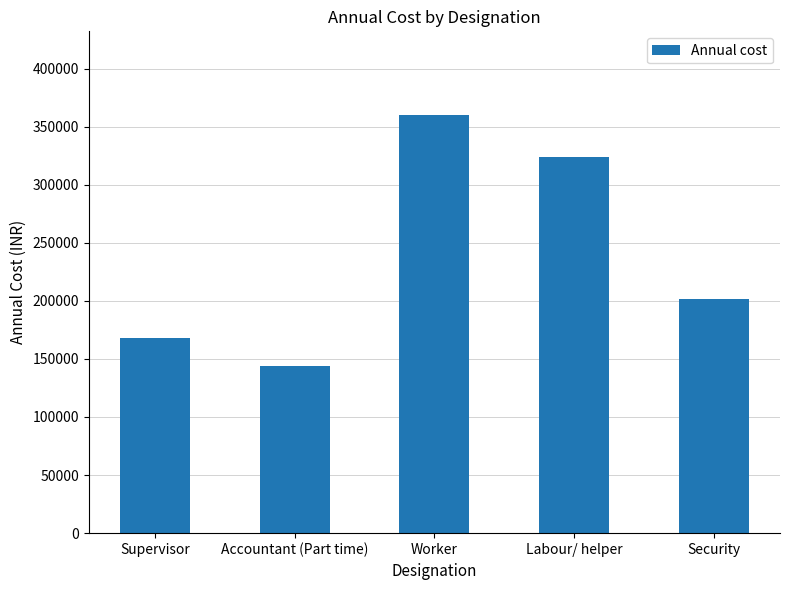

How many values are between 168000 and 324000?

3